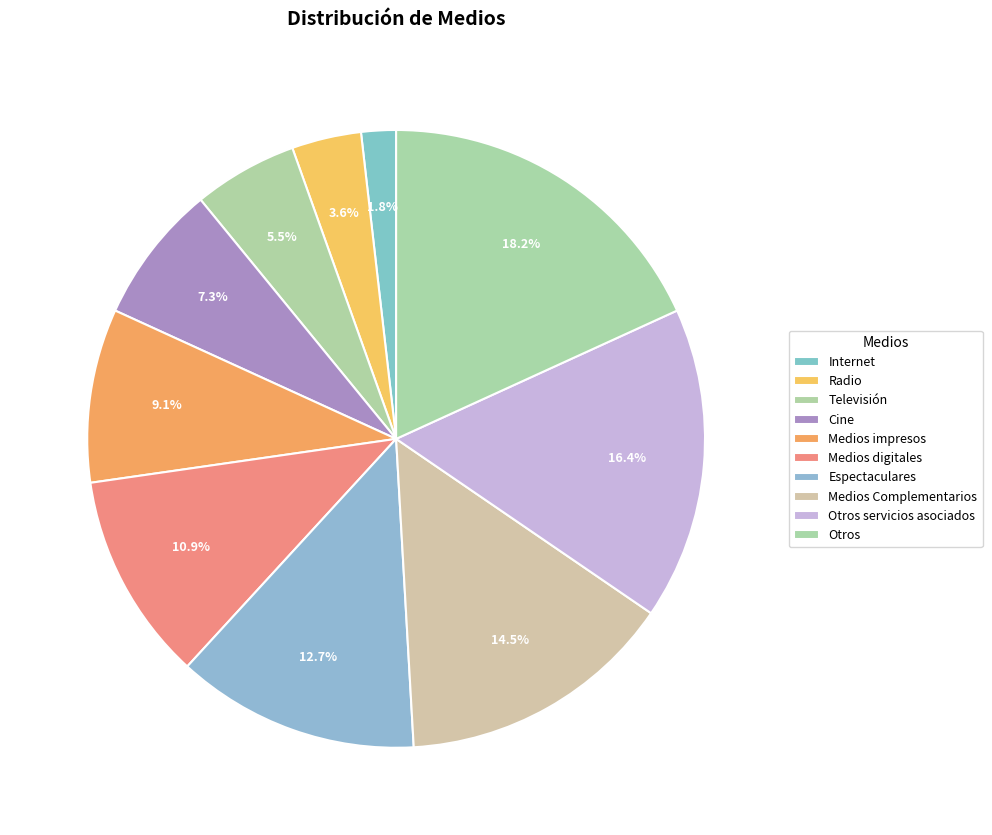

What percentage is the Televisión slice, to the nearest percent?

5%